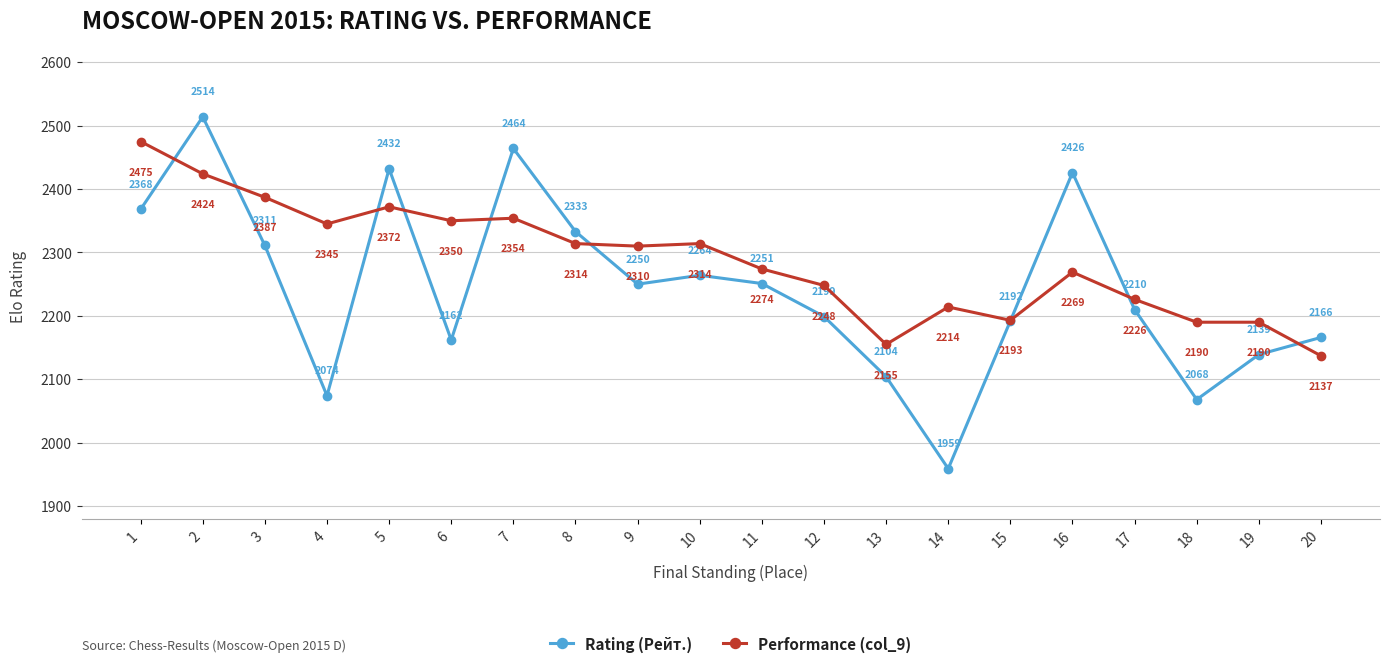

The value of Rating (Рейт.) at 19 is 1061. True or false?

False